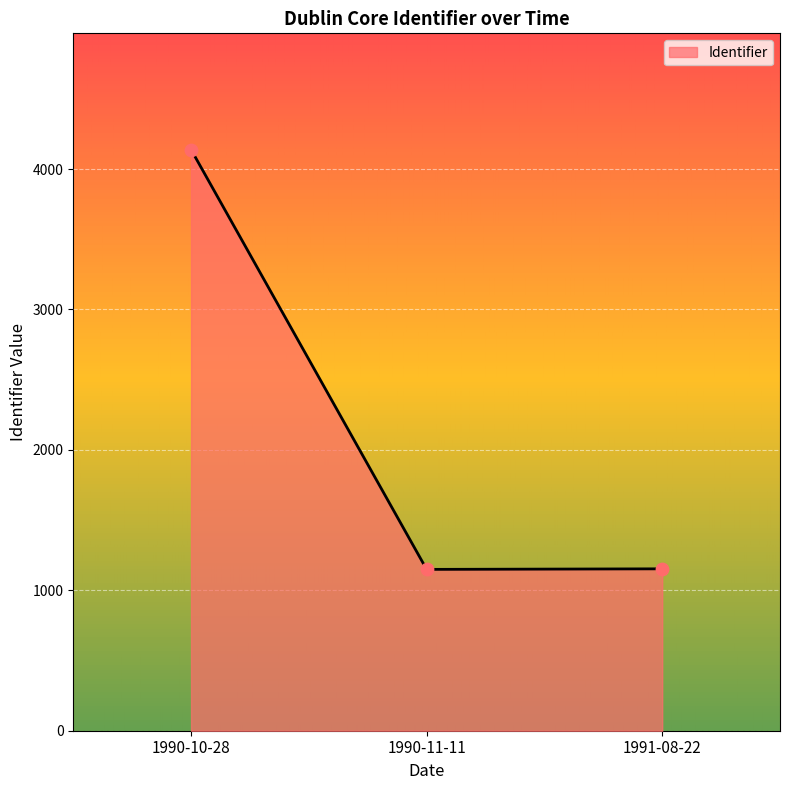

What is the change in value from 1990-10-28 to 1990-11-11?

-2990